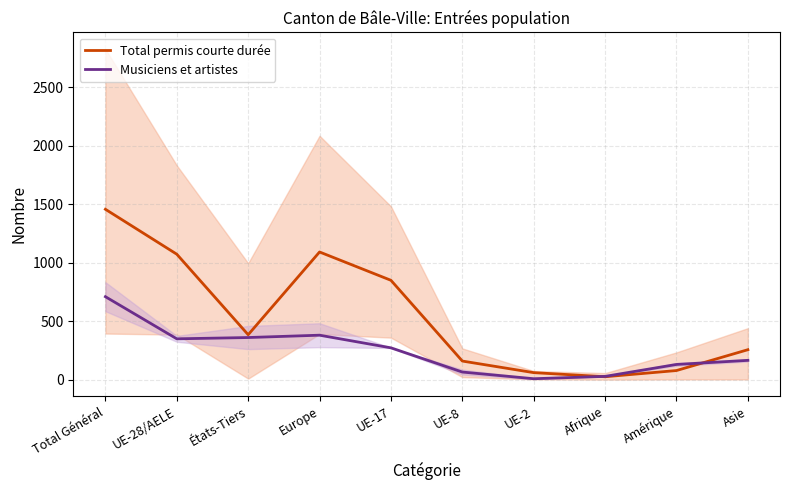

Which series has the widest spread of values?

Total permis courte durée